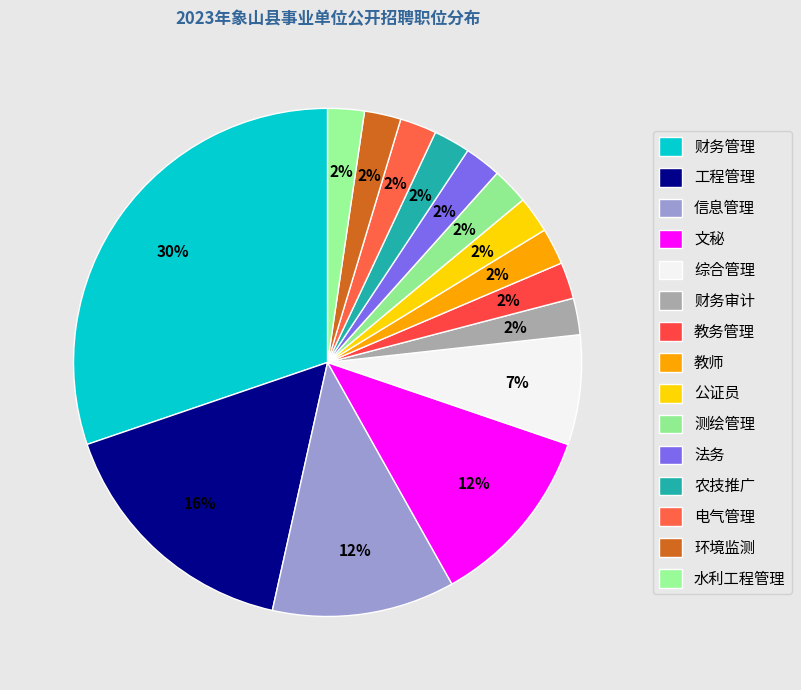

Which category has the smallest portion of the pie?

财务审计